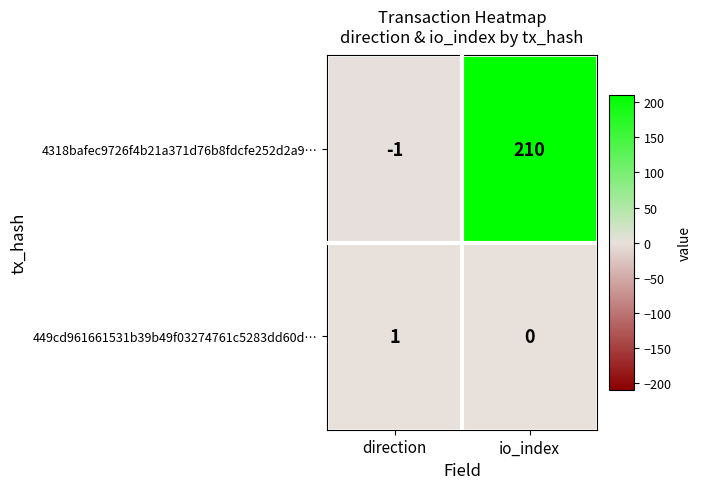

At how many categories does at least one series exceed 142?

1